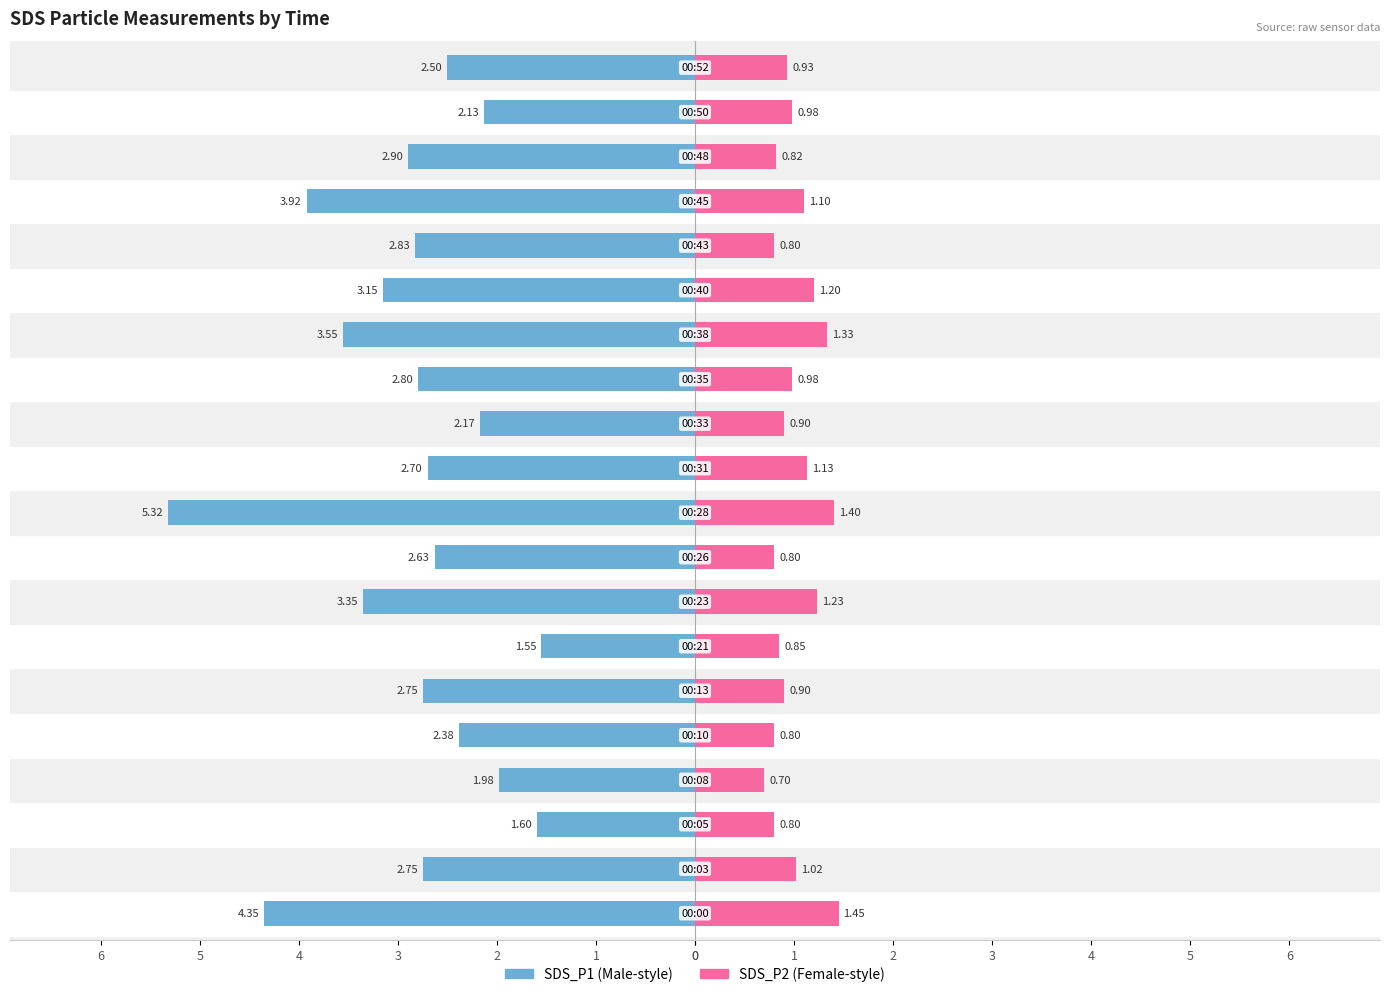

How many values in the SDS_P1 series exceed -2?

3